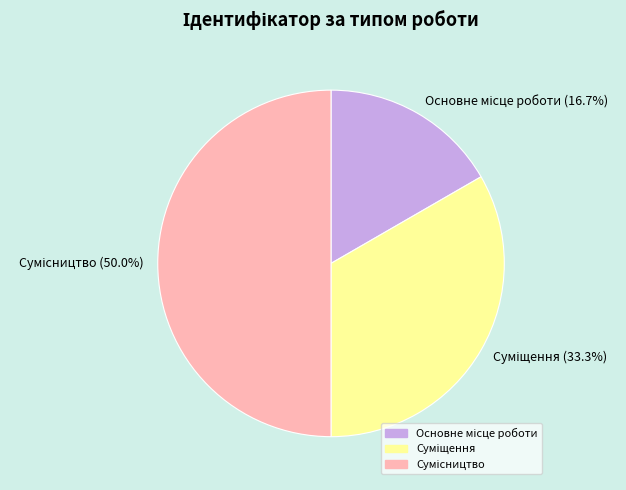

To the nearest percent, what is the average slice percentage?

33%